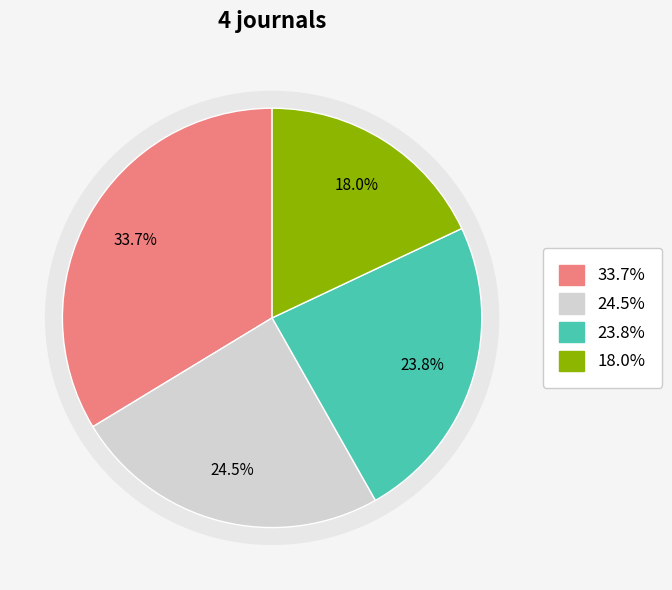

To the nearest percent, what portion does Dirasat: Human and Social Sciences represent?

18%